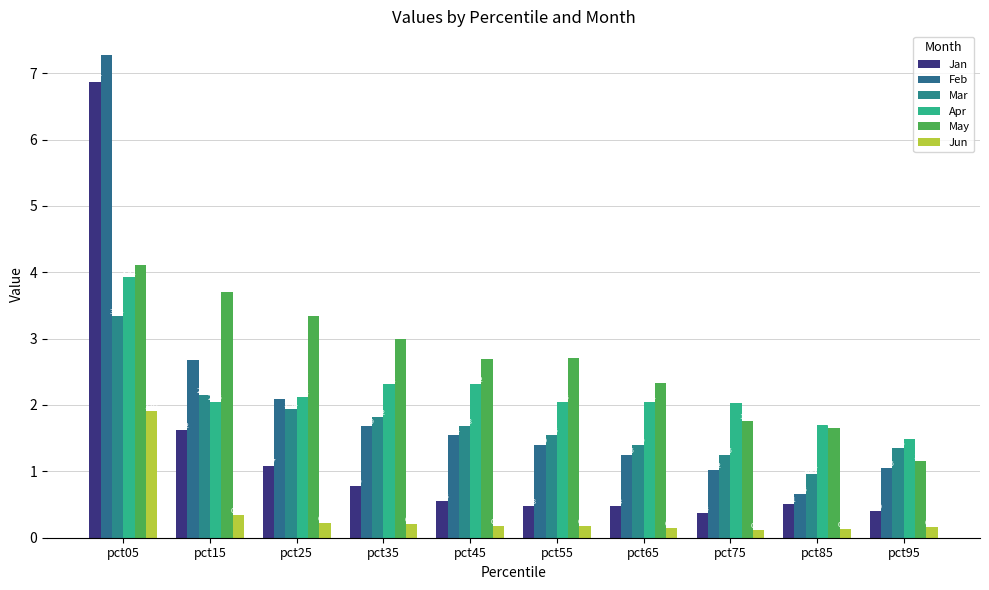

Which series has the widest spread of values?

Feb